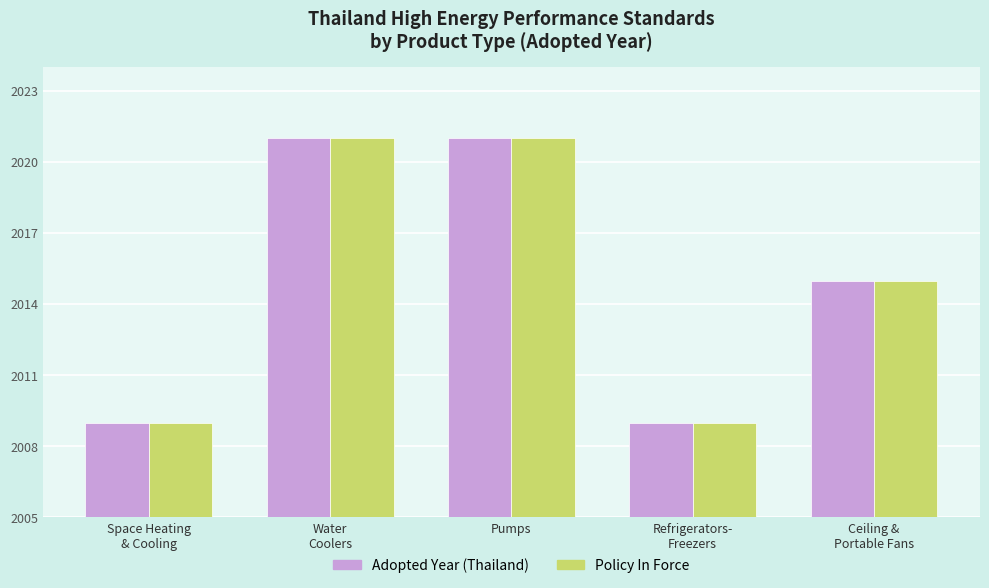

What value does the Policy In Force series have at Ceiling &
Portable Fans, to the nearest 5?

2015